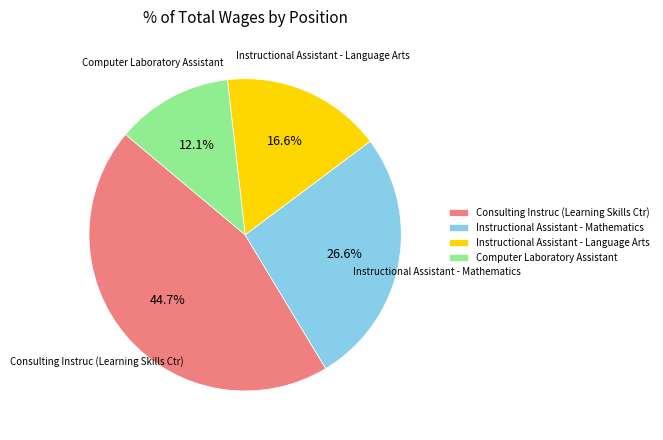

Count the number of slices in the pie.

4